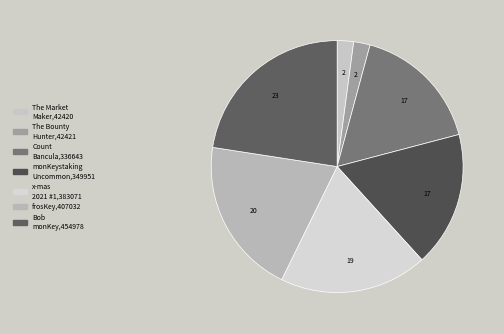

Count the number of slices in the pie.

7